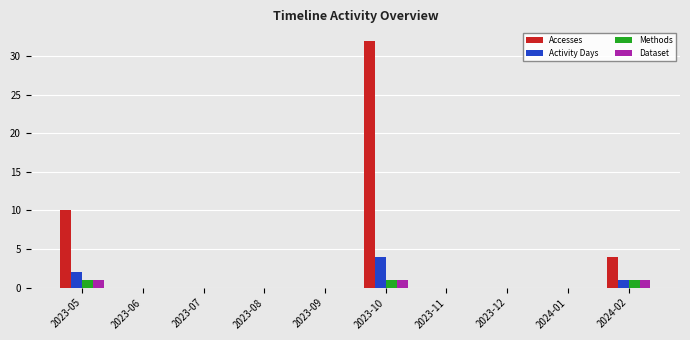

What is the sum of the Accesses values at 2023-09 and 2023-05?

10